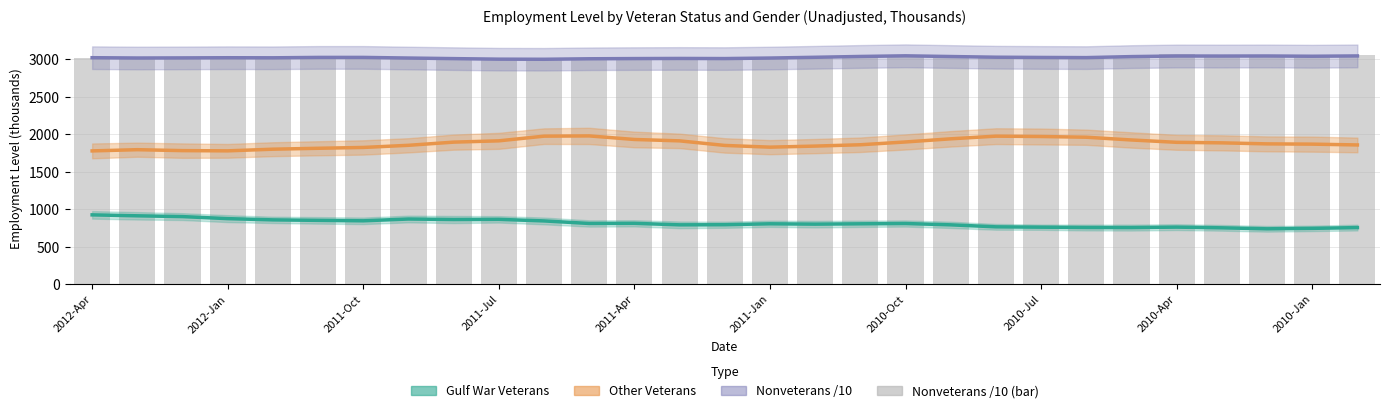

What is the maximum value shown in the chart?

3063.9